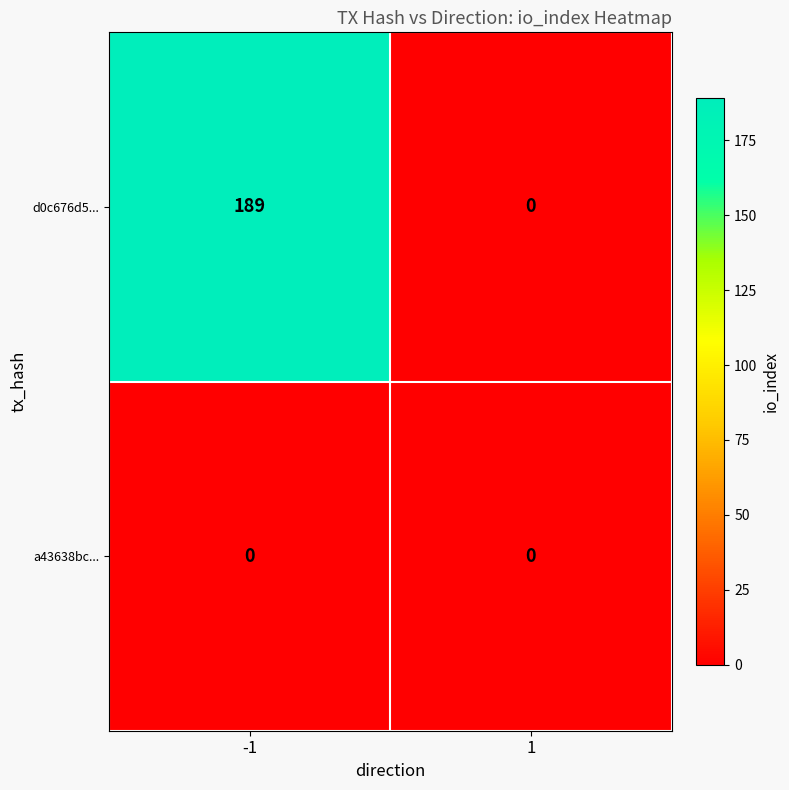

Which series has the largest range (max minus min)?

d0c676d5...